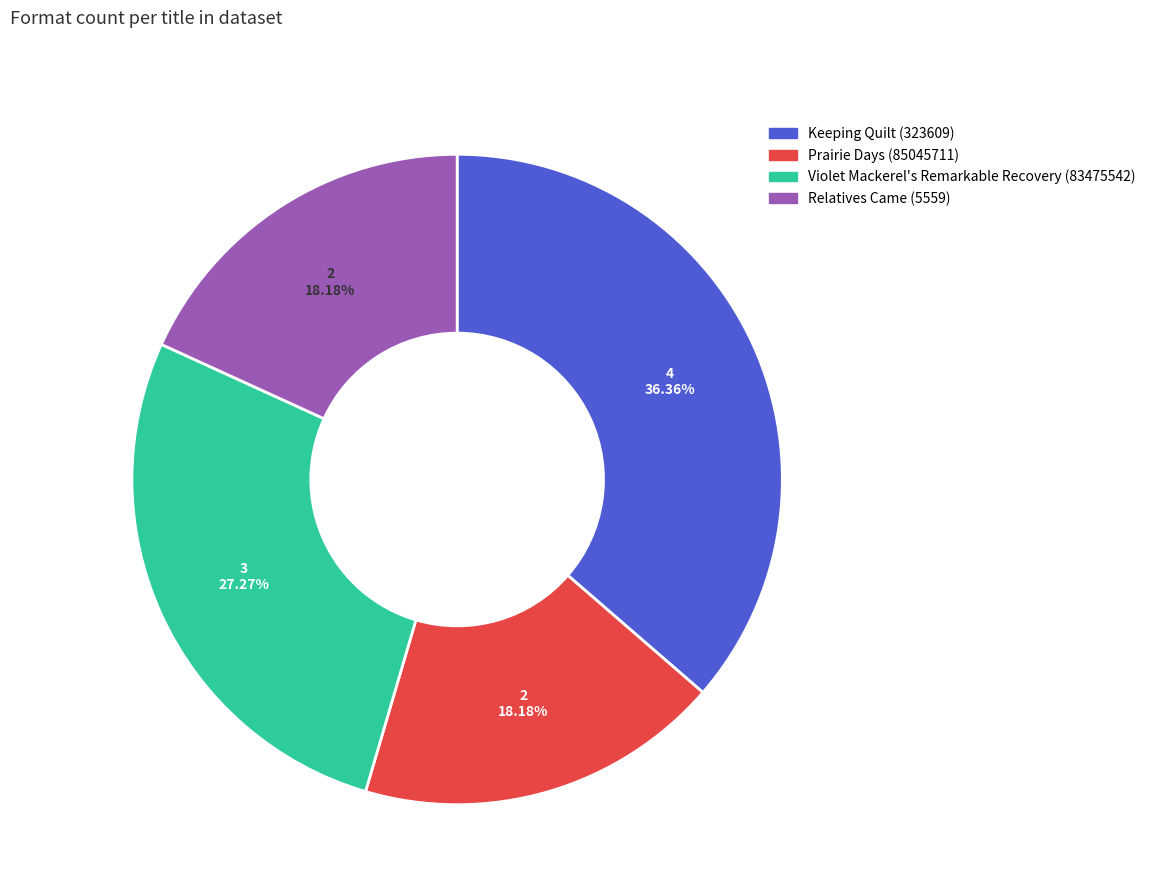

Is there a majority slice in this chart?

No